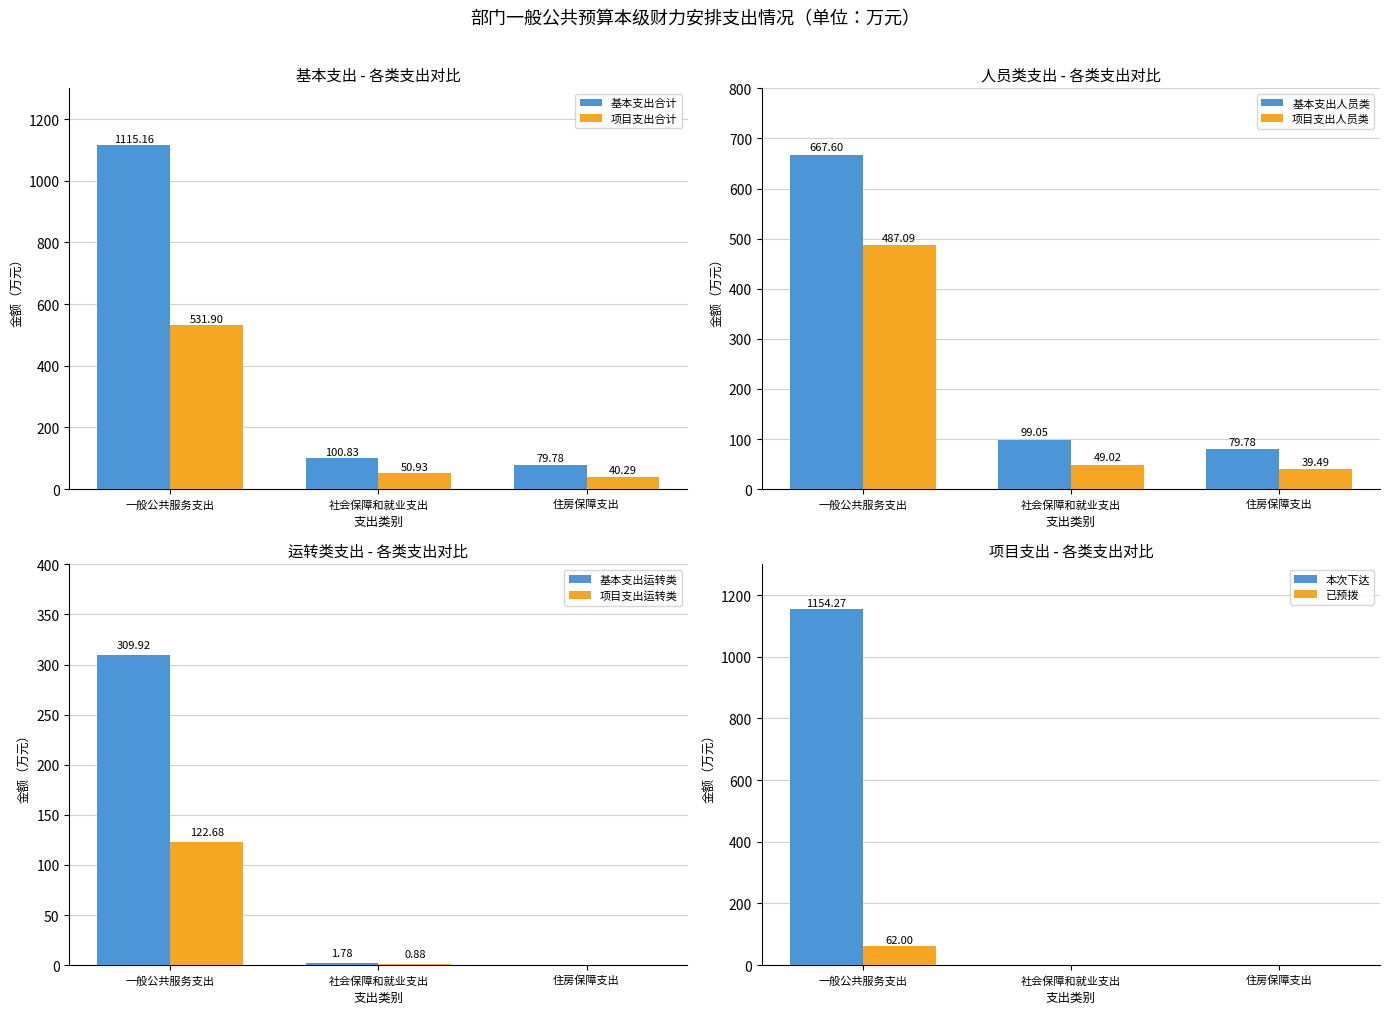

At which label is 项目支出合计 closest to 286?

社会保障和就业支出